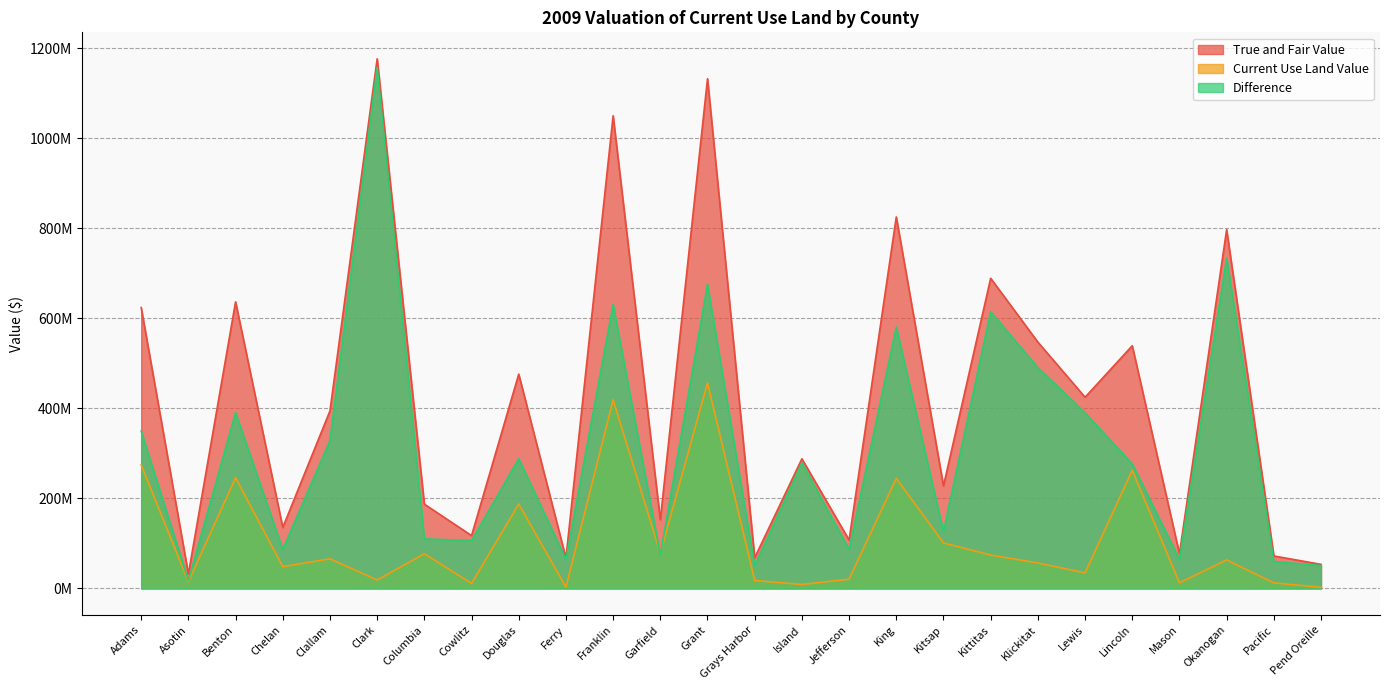

True or false: Current Use Land Value has a value of 8.9 at Island.

True